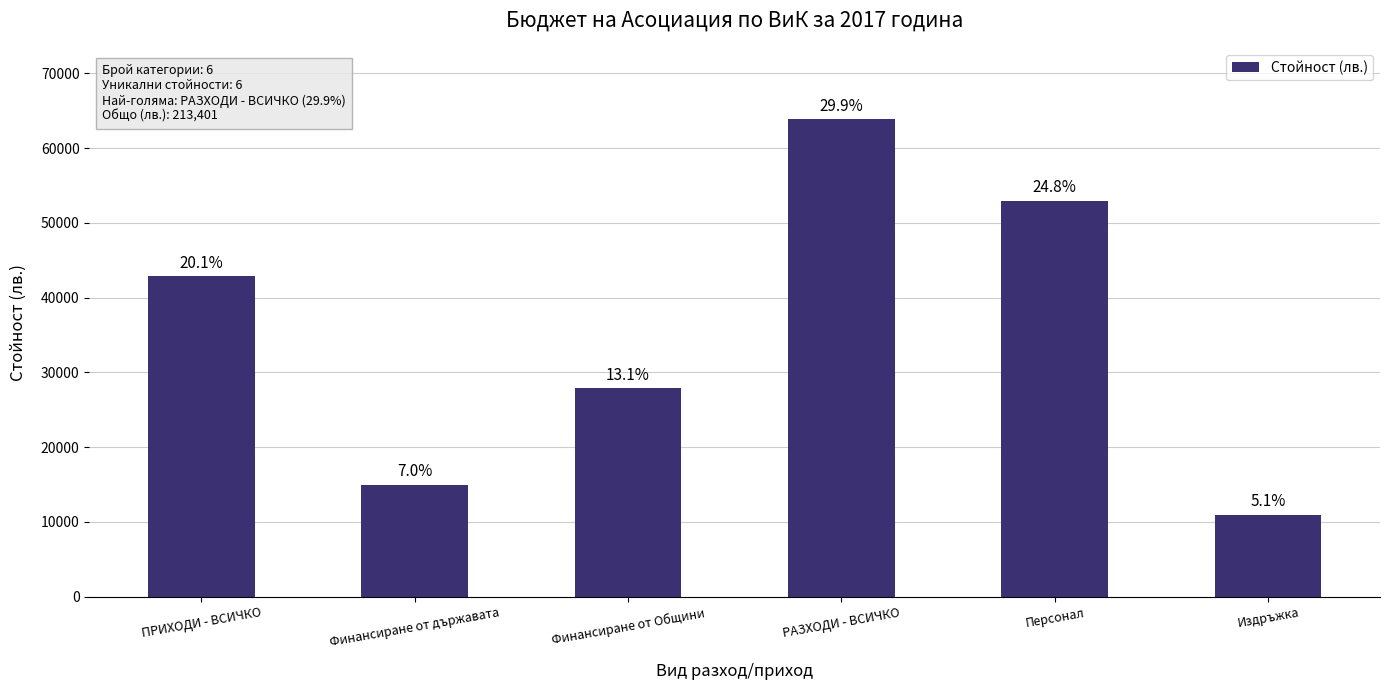

What is the minimum value shown in the chart?

10900.0